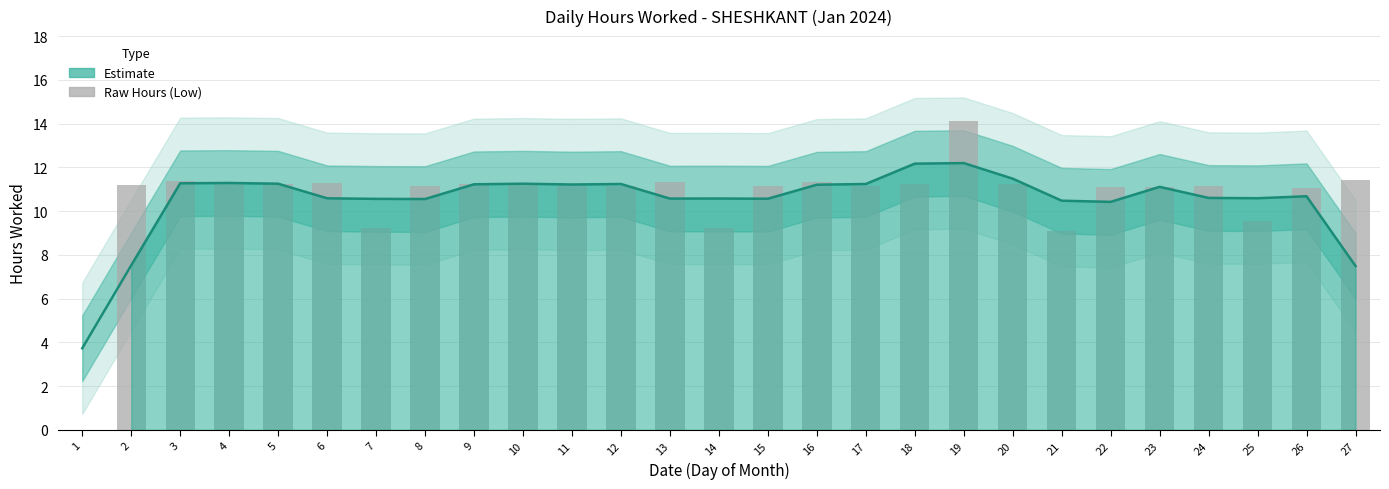

Reading right to left, transcribe all the data shown in this chart.

27=11.4	26=11.0	25=9.6	24=11.2	23=11.1	22=11.1	21=9.1	20=11.2	19=14.1	18=11.2	17=11.2	16=11.3	15=11.2	14=9.2	13=11.3	12=11.1	11=11.2	10=11.3	9=11.2	8=11.2	7=9.2	6=11.3	5=11.2	4=11.2	3=11.4	2=11.2	1=0.0